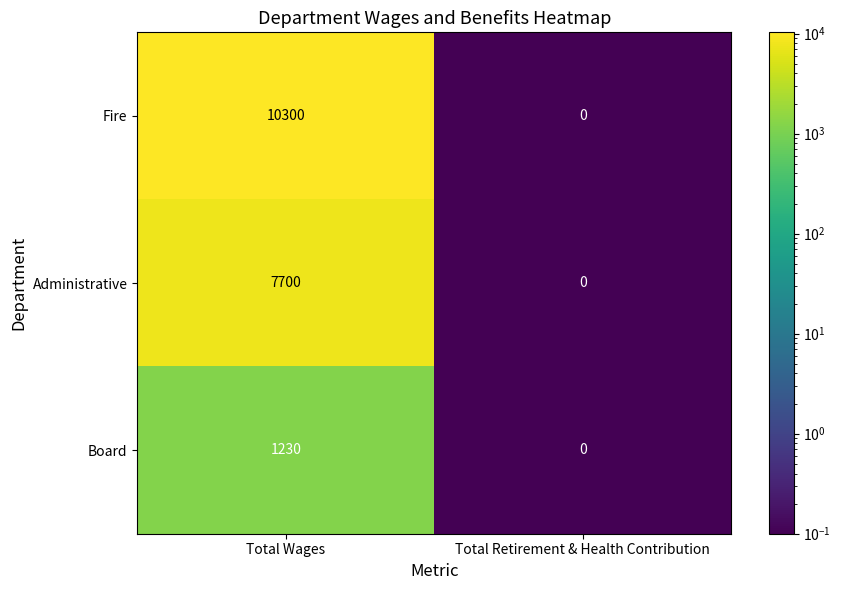

What is the difference between the Administrative values at Total Wages and Total Retirement & Health Contribution?

7700